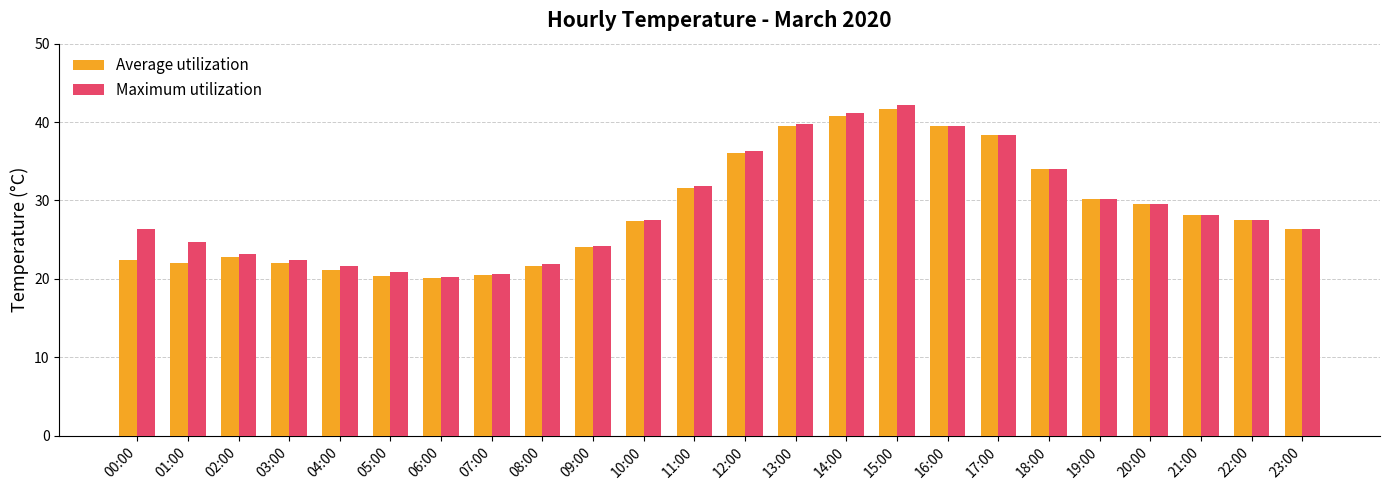

The Average utilization series shows 49.2 at 11:00. True or false?

False